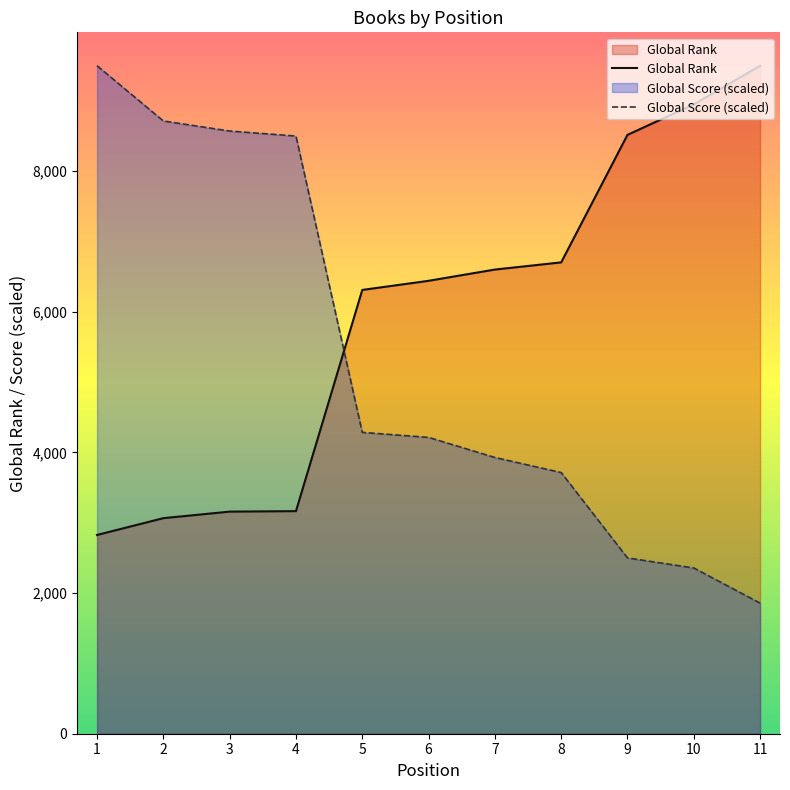

Does the chart display data point markers on the line(s)?

No